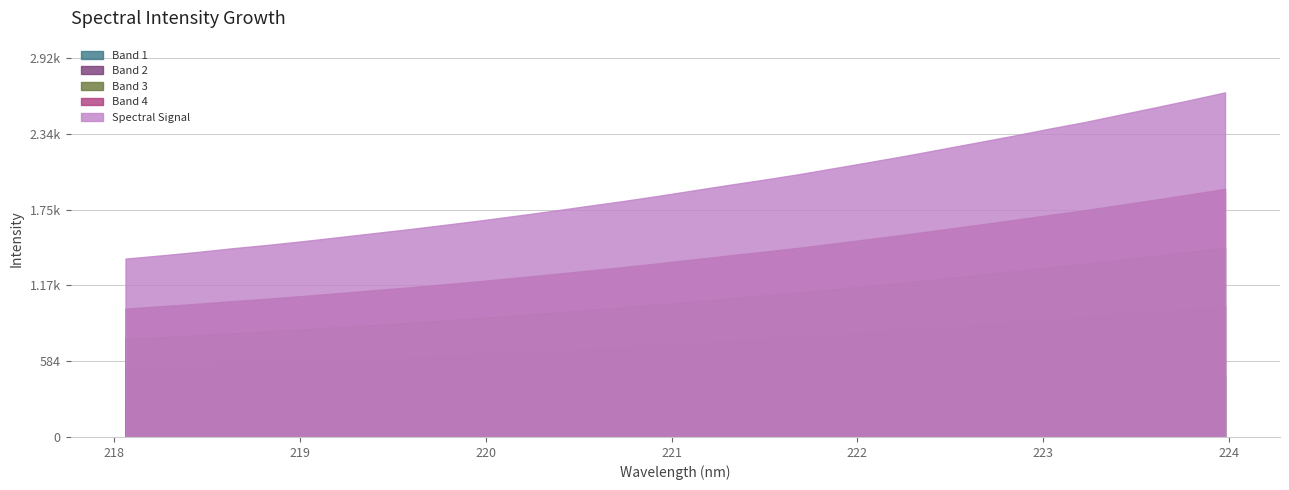

Rank the categories by value from lowest to highest.

218.0596, 218.2508, 218.442, 218.6332, 218.8244, 219.0156, 219.2067, 219.3979, 219.589, 219.7801, 219.9712, 220.1623, 220.3533, 220.5444, 220.7354, 220.9264, 221.1174, 221.3083, 221.4993, 221.6902, 221.8812, 222.0721, 222.263, 222.4538, 222.6447, 222.8355, 223.0264, 223.2172, 223.408, 223.5987, 223.7895, 223.9802